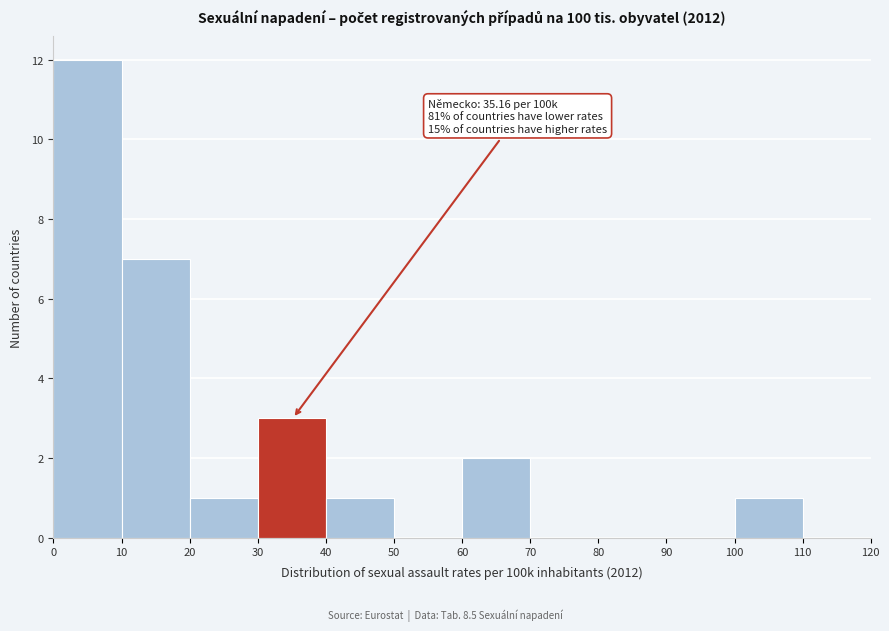

Which range on the x-axis has the tallest bar?

0 to 10